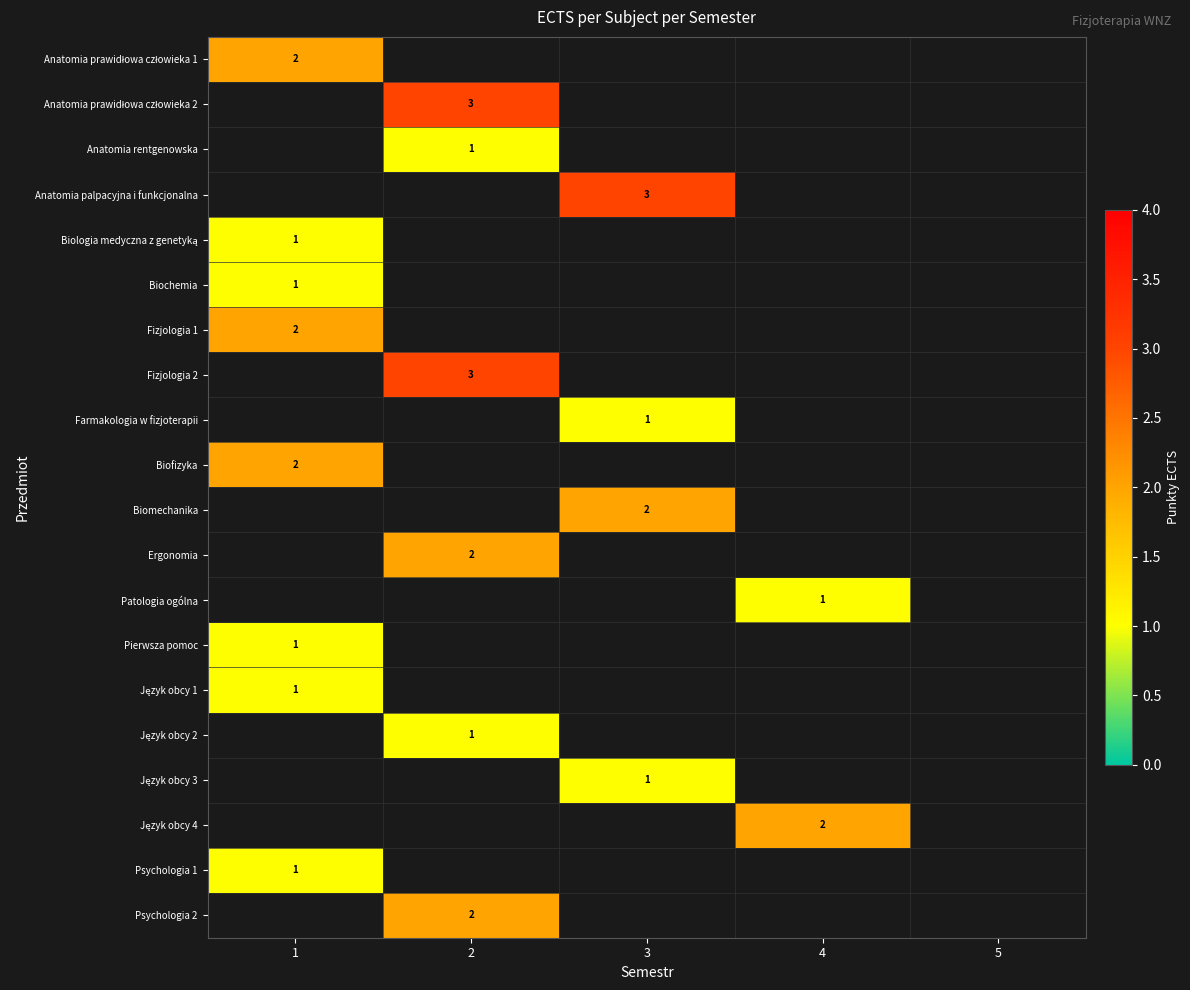

How many positive values does the Język obcy 3 series have?

1